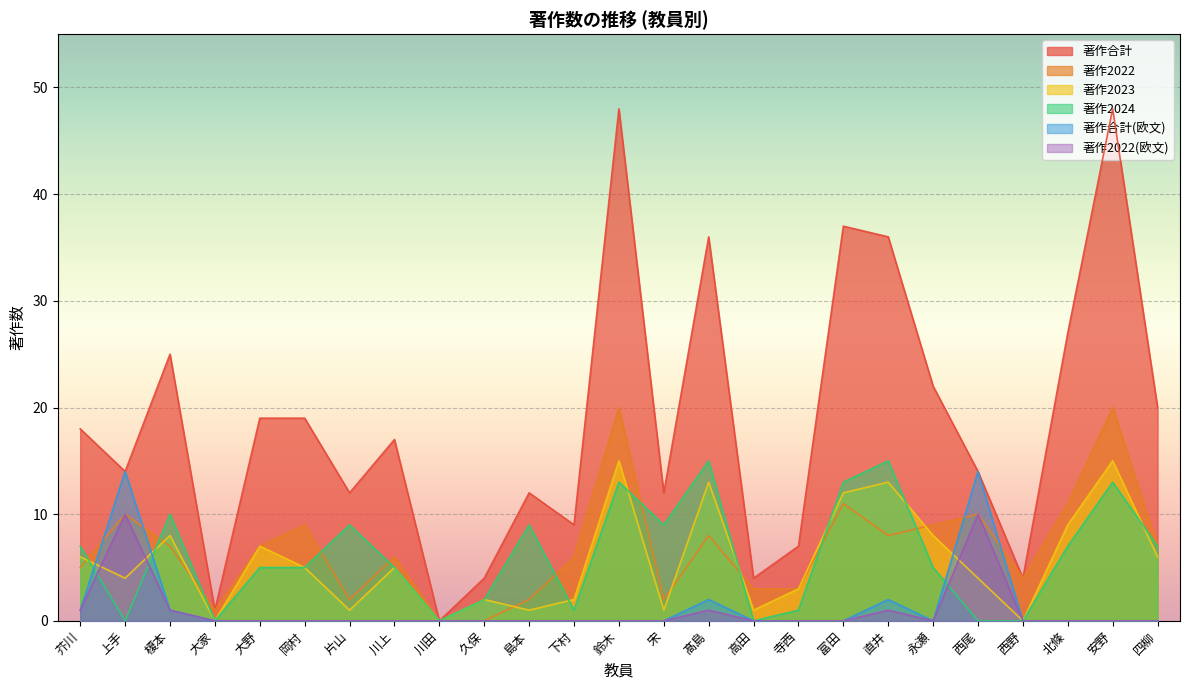

How many distinct data groups are displayed?

6